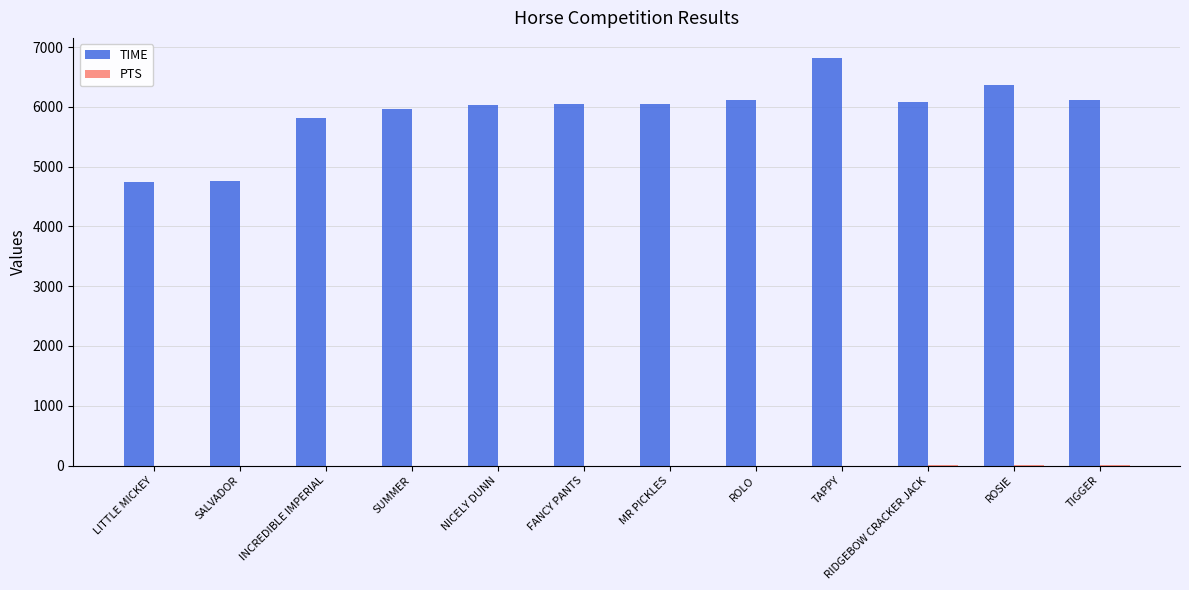

How many groups of bars are there?

12